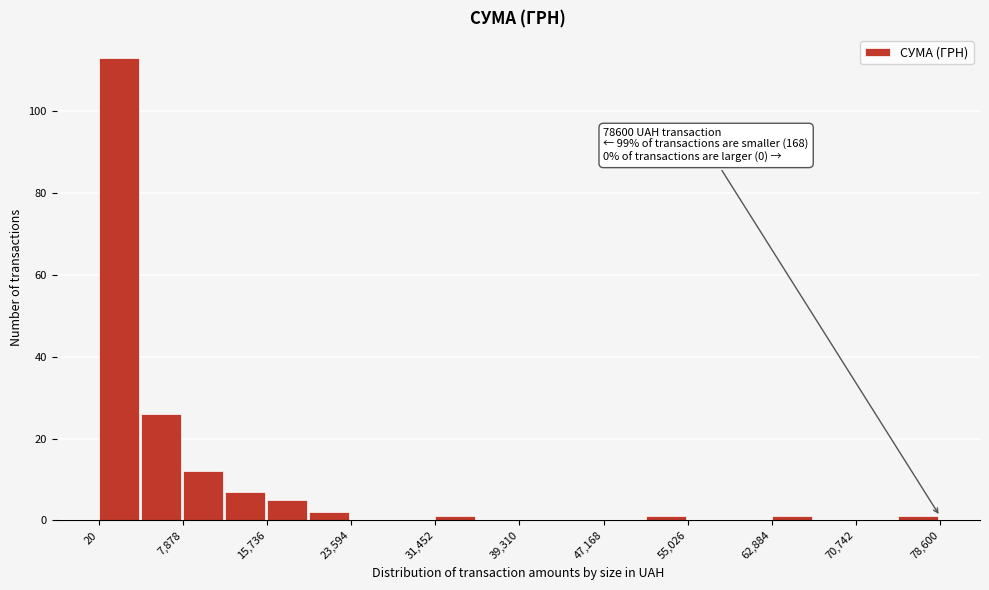

Around what value on the x-axis is the tallest bar? Give the approximate position of its centre, as read against the axis.

2000